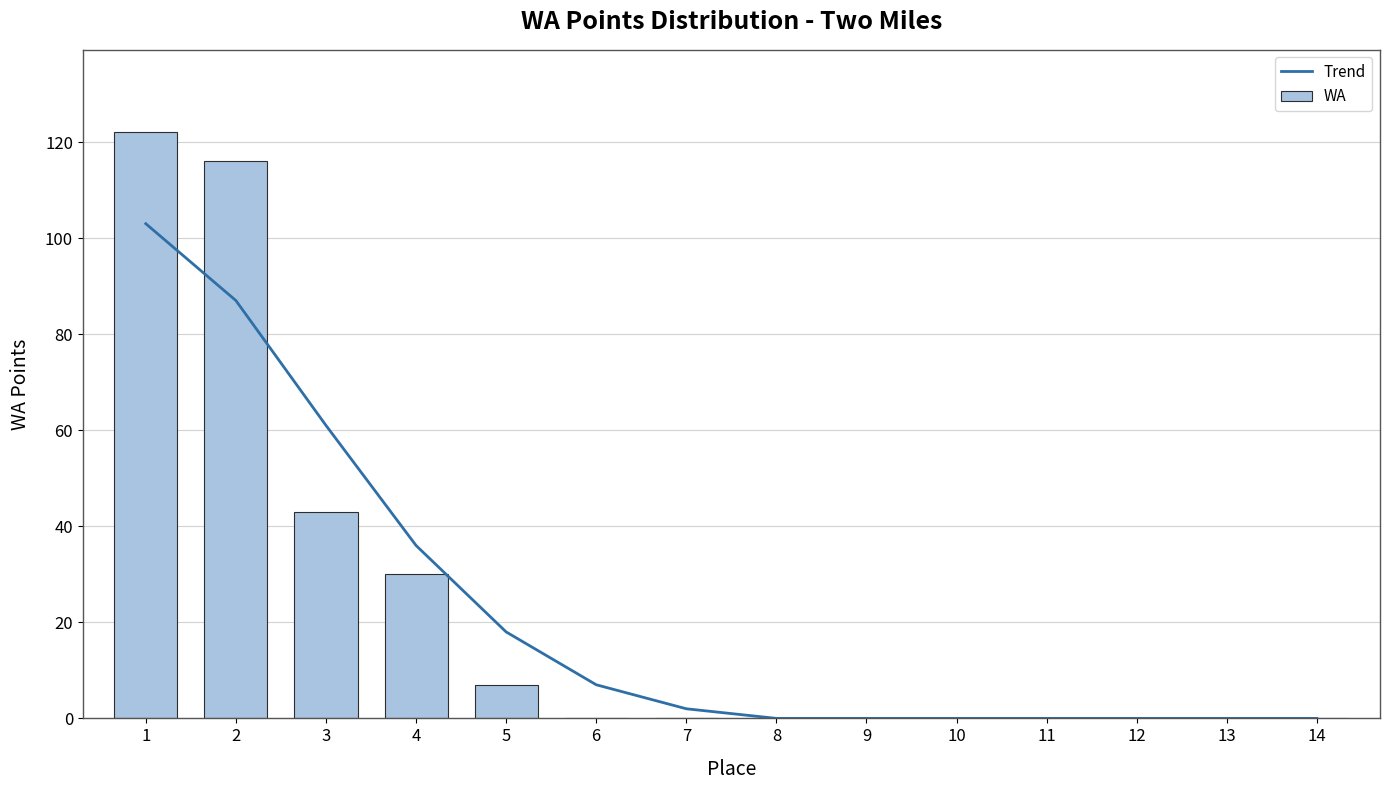

What is the highest value of the WA series?

122